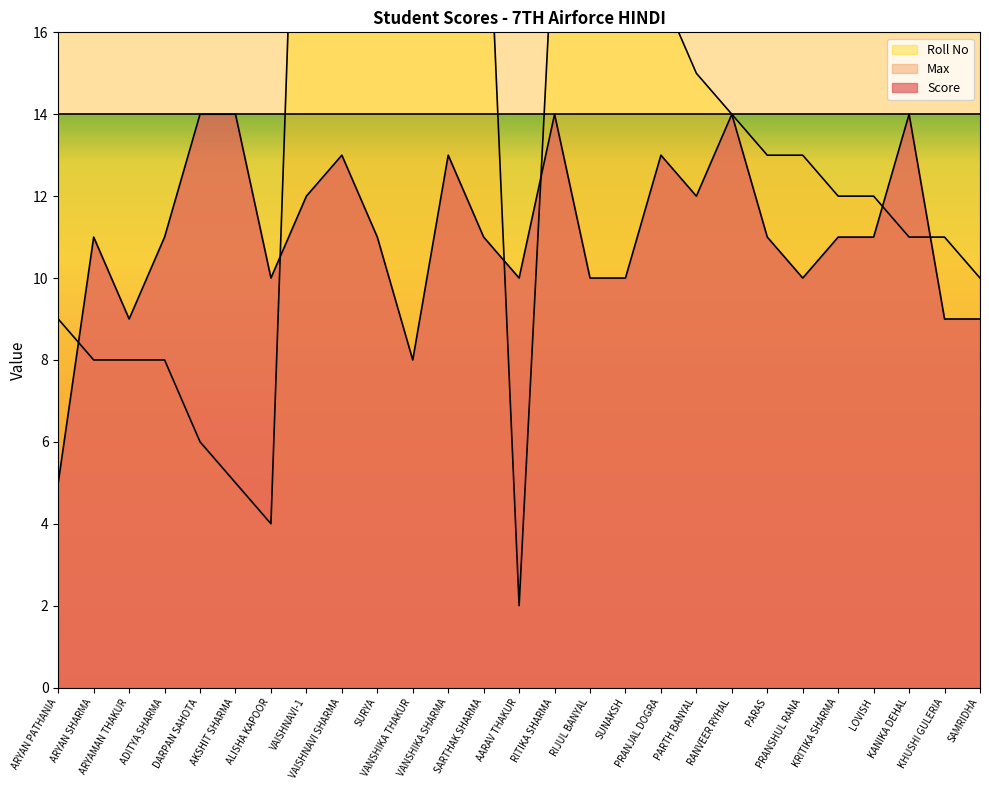

What is the difference between the highest and lowest values at ARYAMAN THAKUR?

1